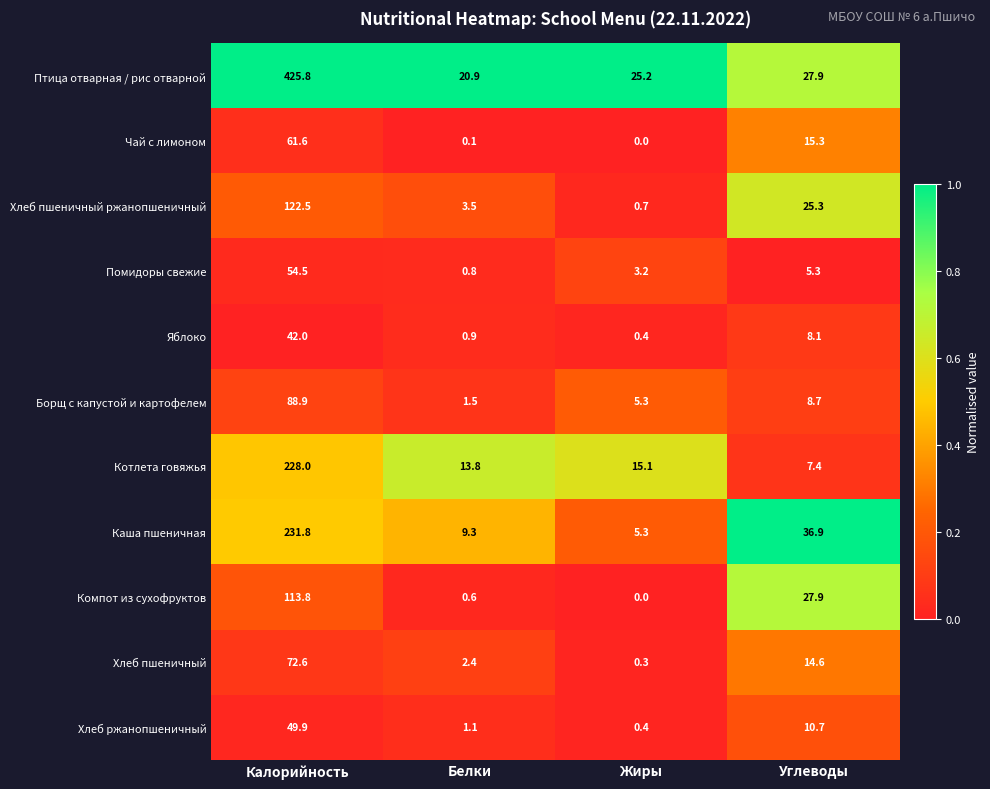

What is the total value across all series at Калорийность?

1491.4